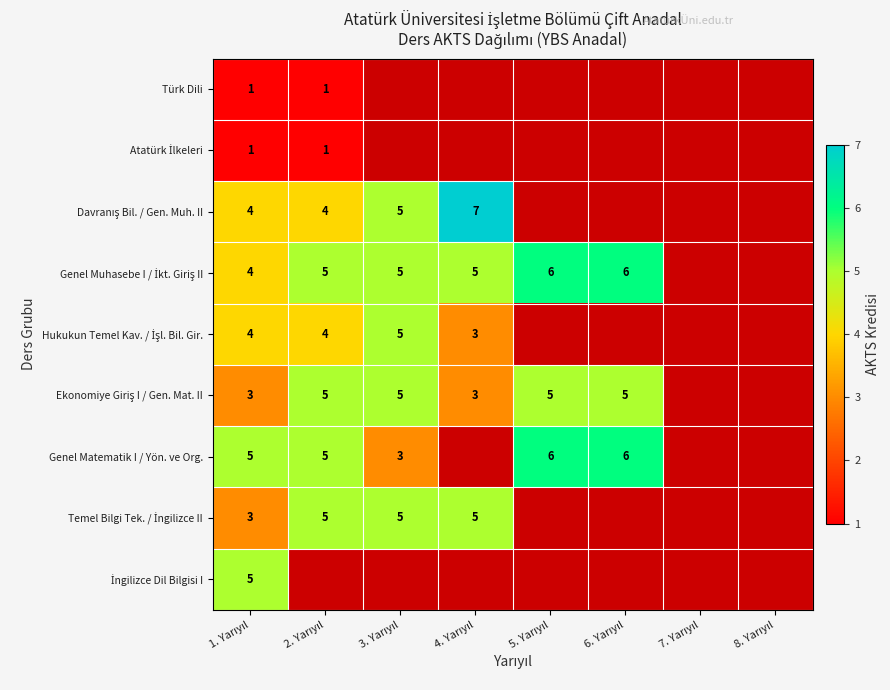

How many values in the Temel Bilgi Tek. / İngilizce II series are below 3?

4